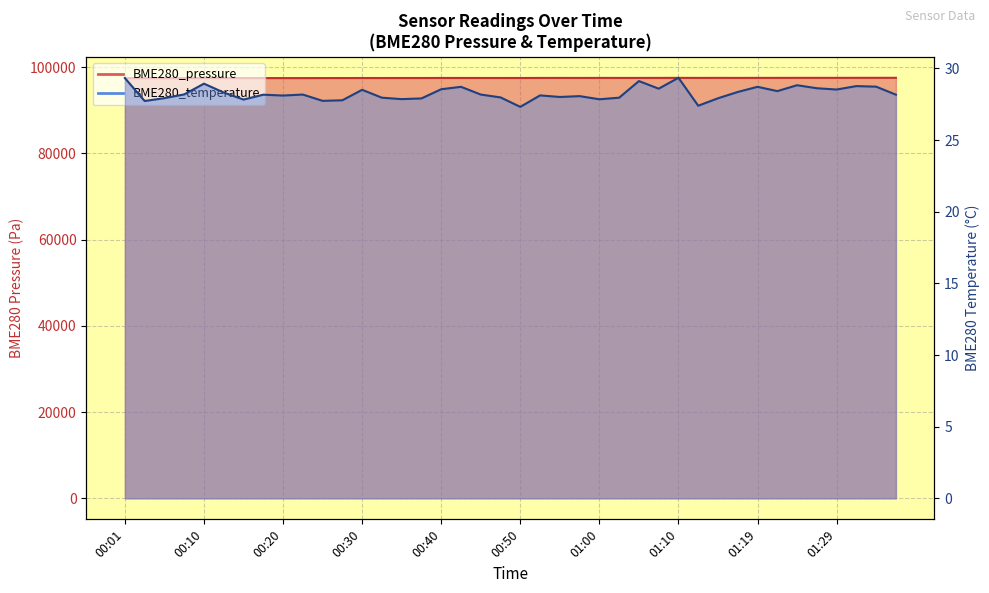

How many distinct data groups are displayed?

2